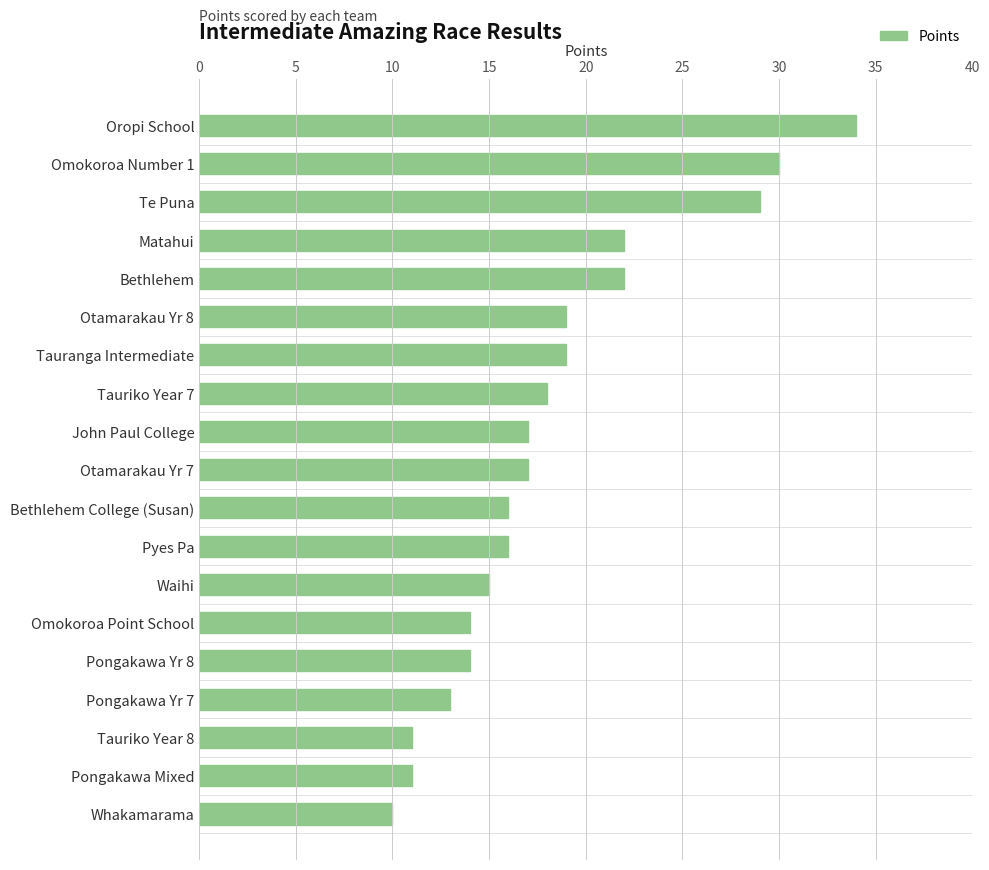

What is the label of the 8th bar from the bottom?

Pyes Pa